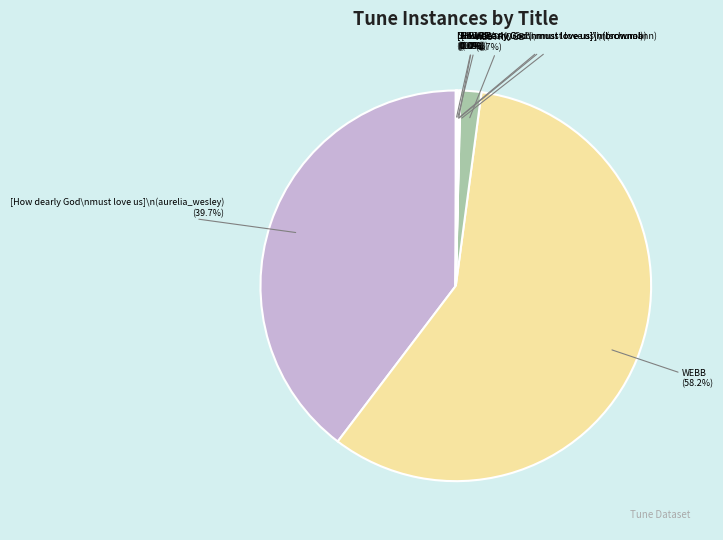

Rank the categories by value from lowest to highest.

[How dearly God must love us] (schumann), SHELLEY, [How dearly God must love us] (brownob), [How dearly God must love us] (brownal), LEAVITT, AMOR, WESTRIDGE, [How dearly God must love us] (aurelia_wesley), WEBB